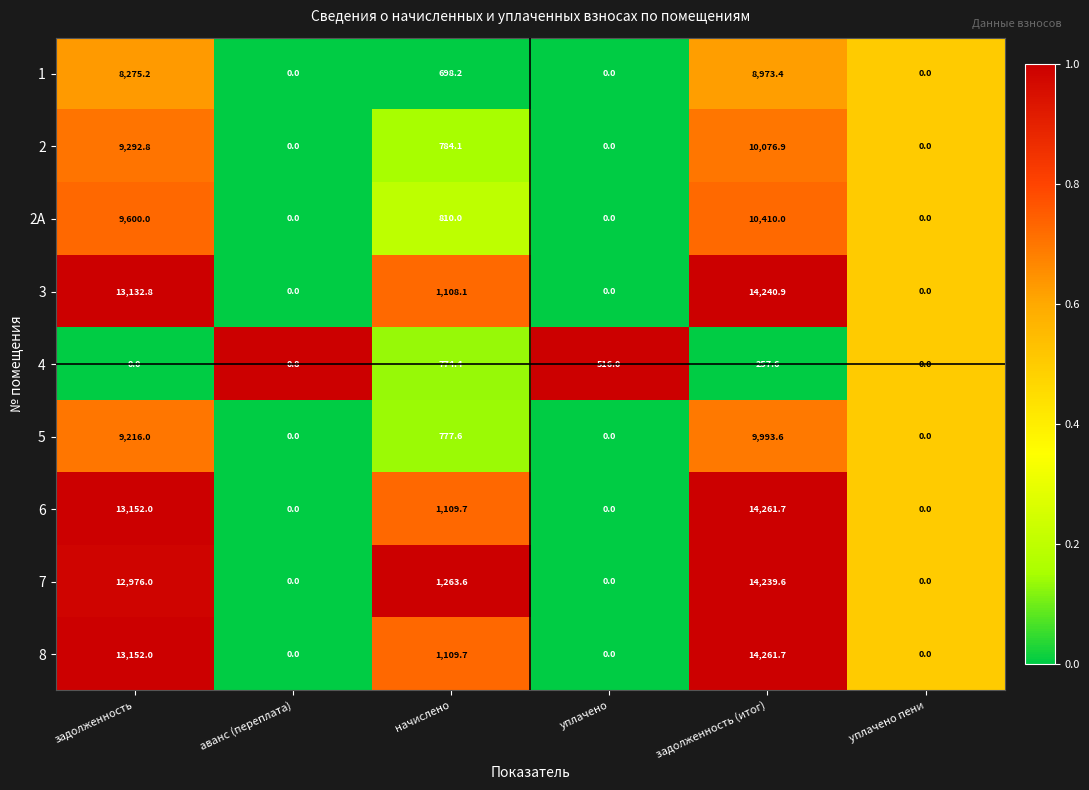

What is the sum of all 6 values?

28523.4